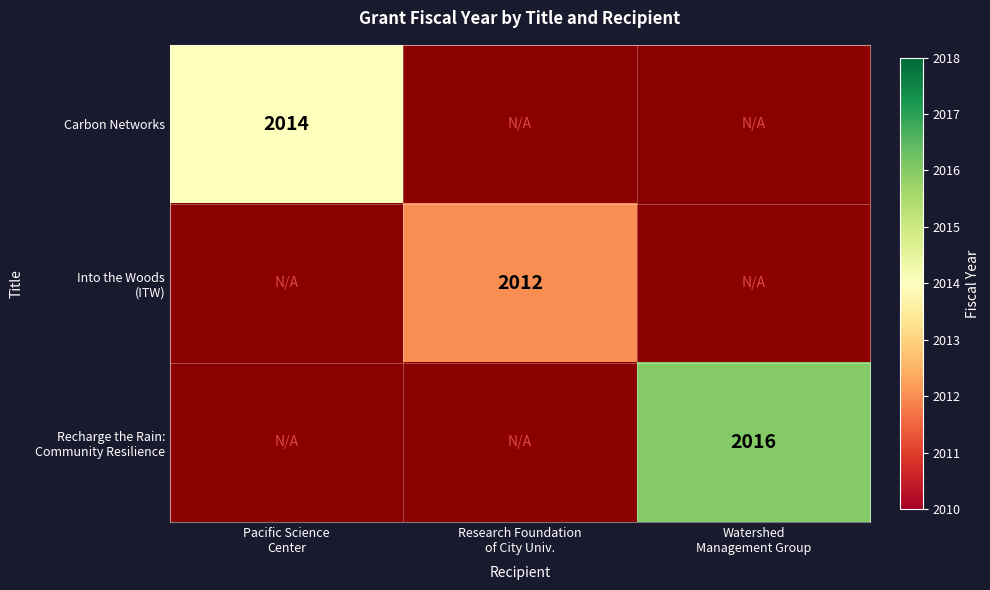

Count the number of categories in the chart.

3